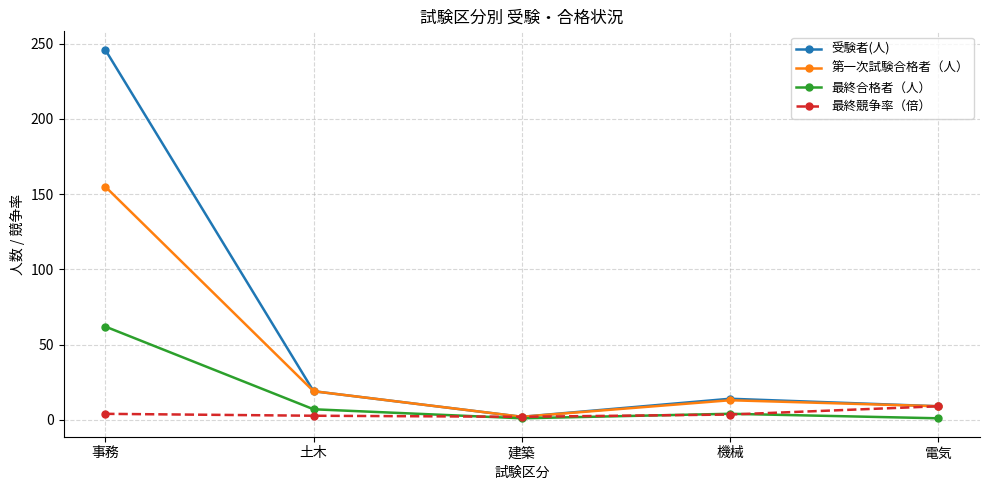

What is the label of the 2nd point from the right?

機械